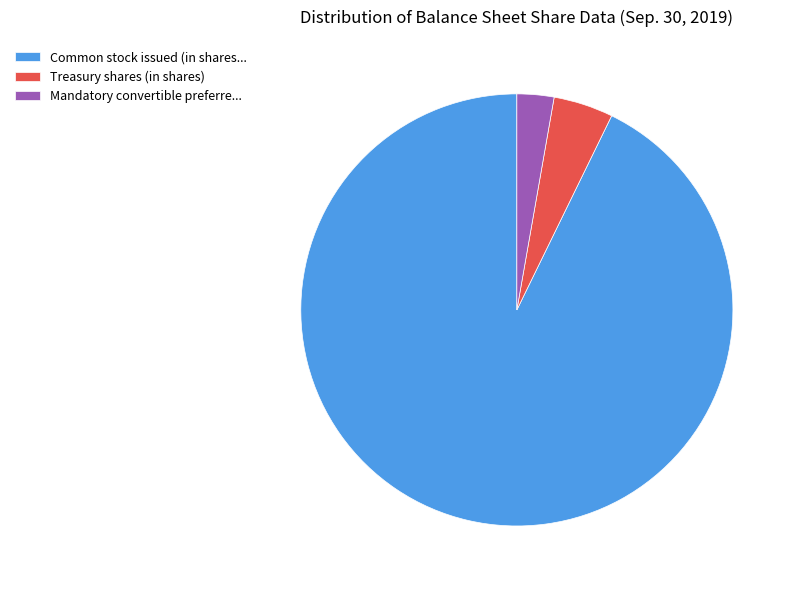

What is the ratio of the value at Common stock issued (in shares... to the value at Treasury shares (in shares)?

20.8